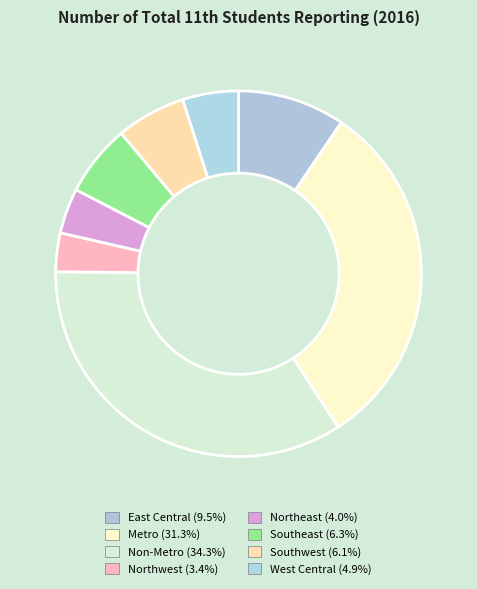

Which category has the biggest portion of the pie?

Non-Metro